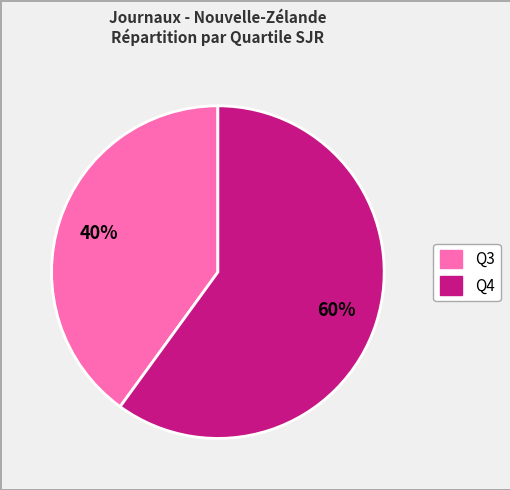

Is there a majority slice in this chart?

Yes